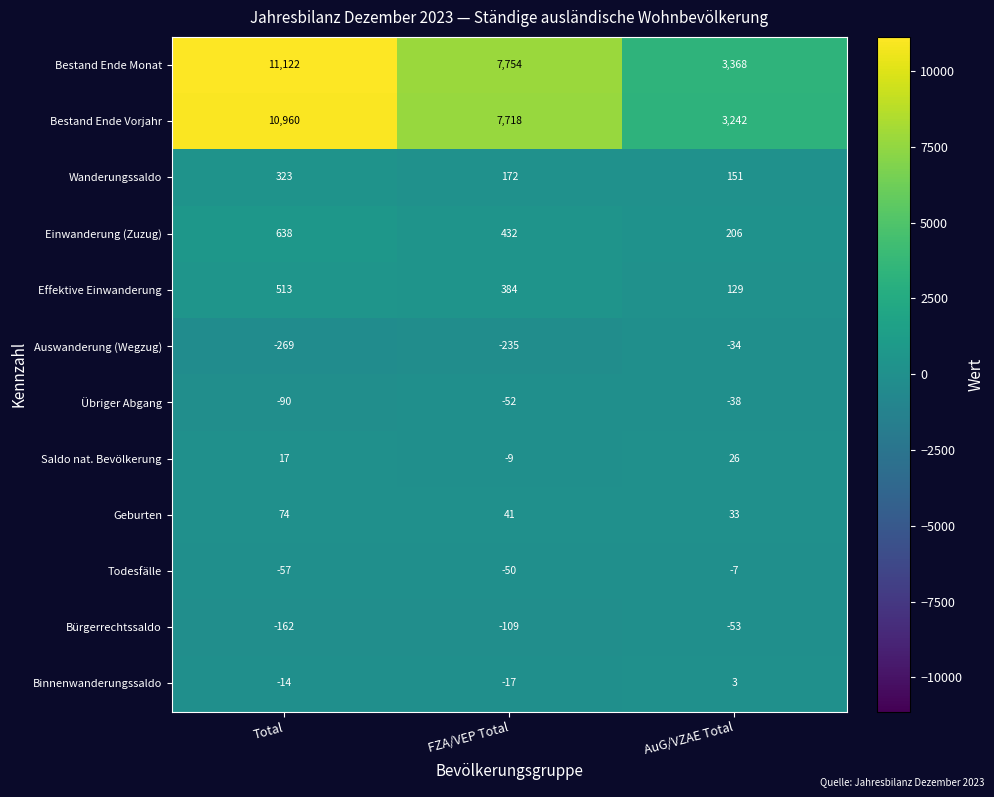

What is the sum of all Bürgerrechtssaldo values?

-324